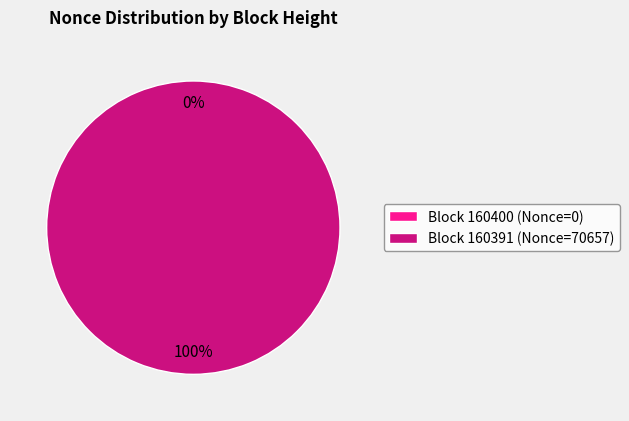

What percentage is the 160391 slice, to the nearest percent?

100%